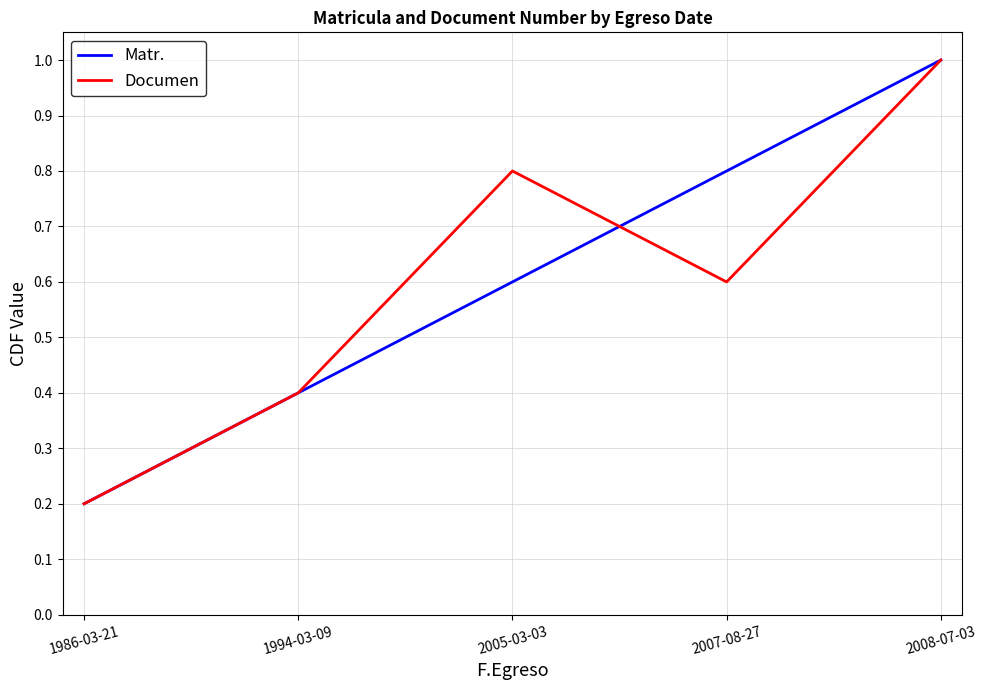

Rank the categories by Documen value from highest to lowest.

2008-07-03, 2005-03-03, 2007-08-27, 1994-03-09, 1986-03-21